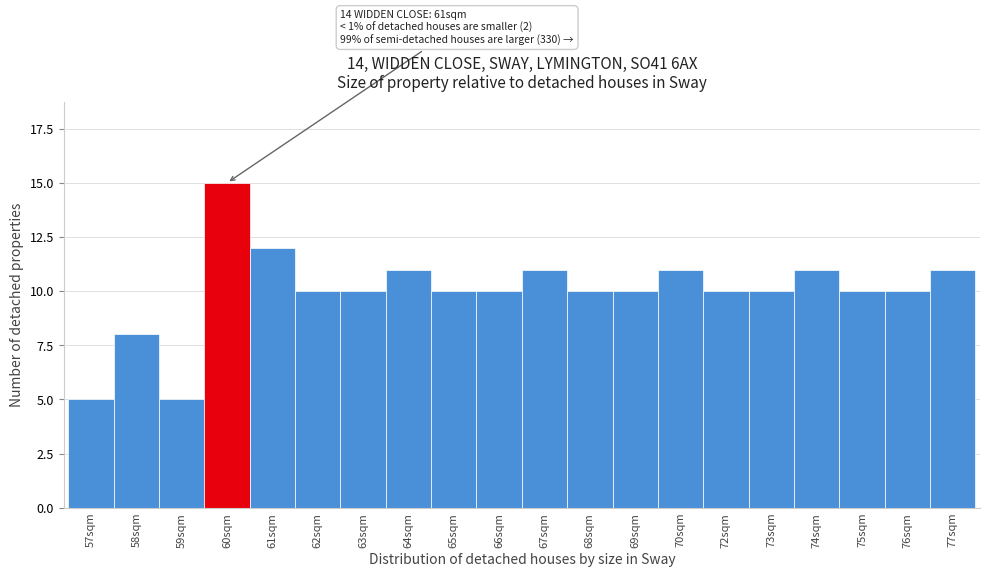

Reading left to right, what are all the values shown in this chart?

57sqm=5	58sqm=8	59sqm=5	60sqm=15	61sqm=12	62sqm=10	63sqm=10	64sqm=11	65sqm=10	66sqm=10	67sqm=11	68sqm=10	69sqm=10	70sqm=11	72sqm=10	73sqm=10	74sqm=11	75sqm=10	76sqm=10	77sqm=11